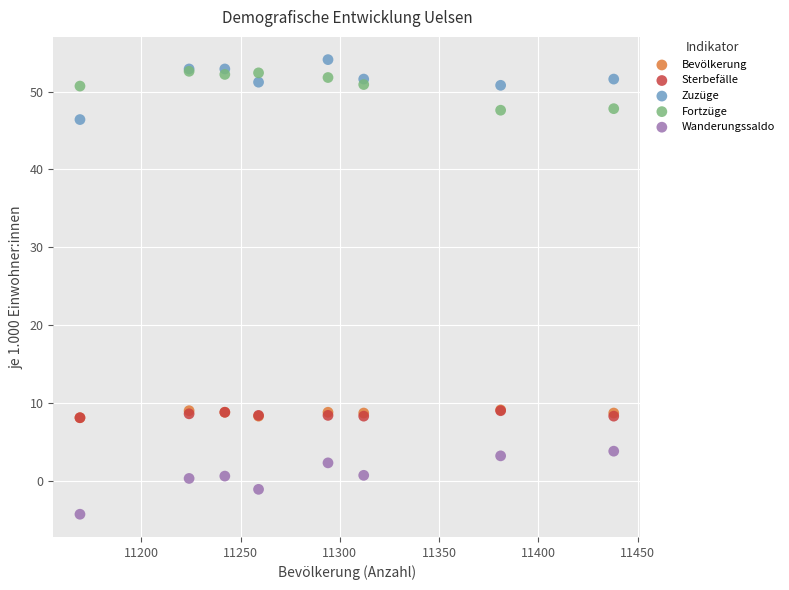

What are all the series names shown in the legend?

Bevölkerung, Sterbefälle, Zuzüge, Fortzüge, Wanderungssaldo